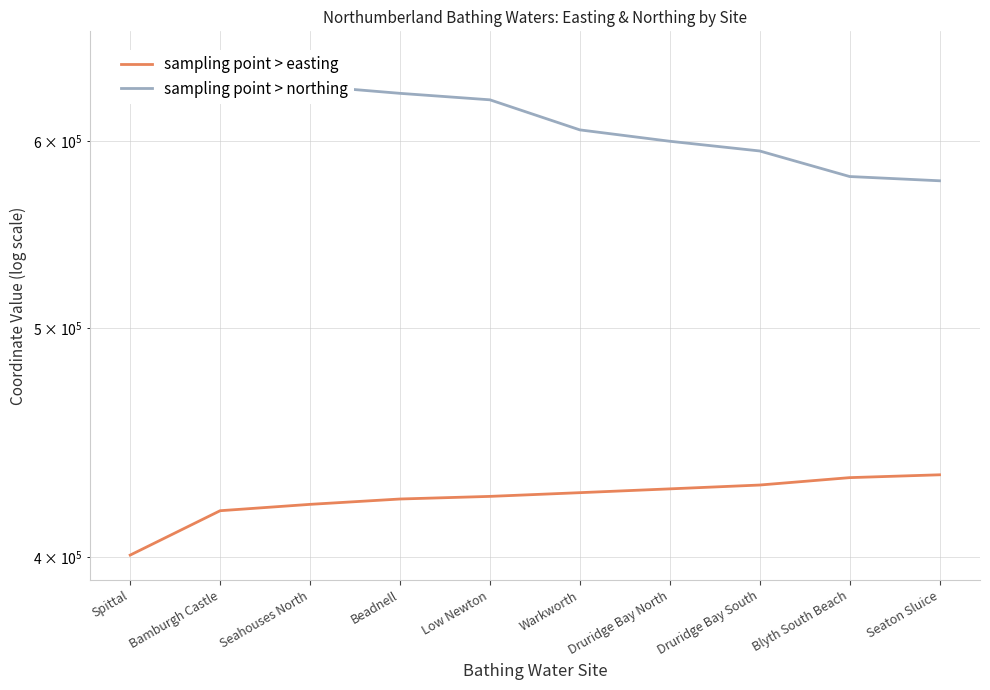

Count the number of data series in this chart.

2